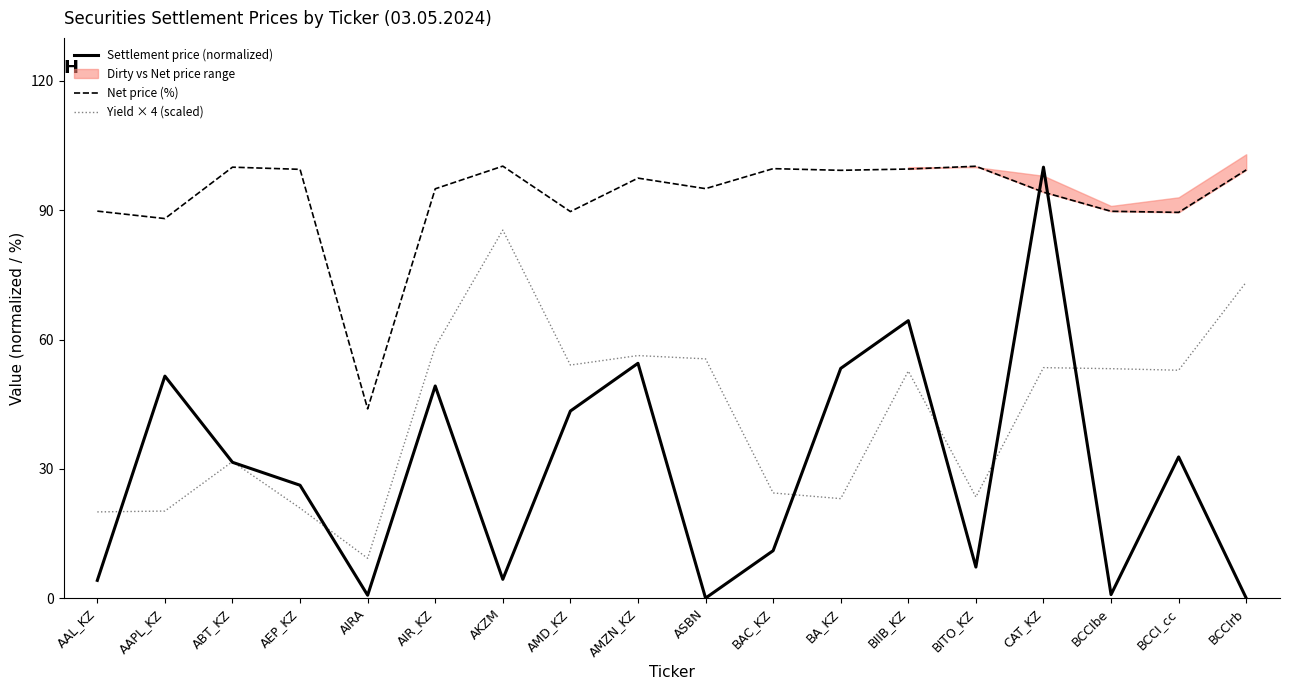

At which category is the sum across all series the highest?

CAT_KZ